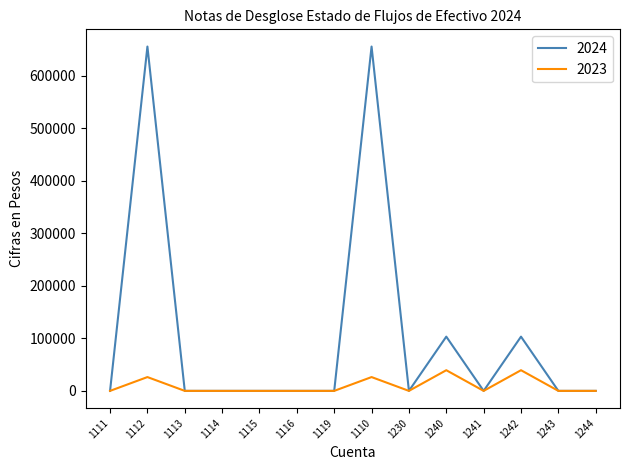

Rank the series by their average value, from lowest to highest.

2023, 2024